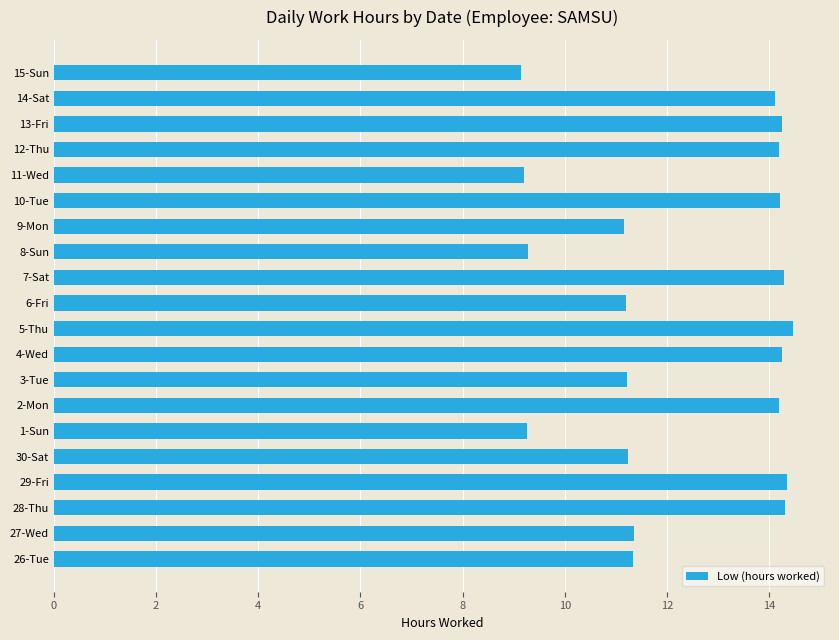

What is the greatest value displayed?

14.5